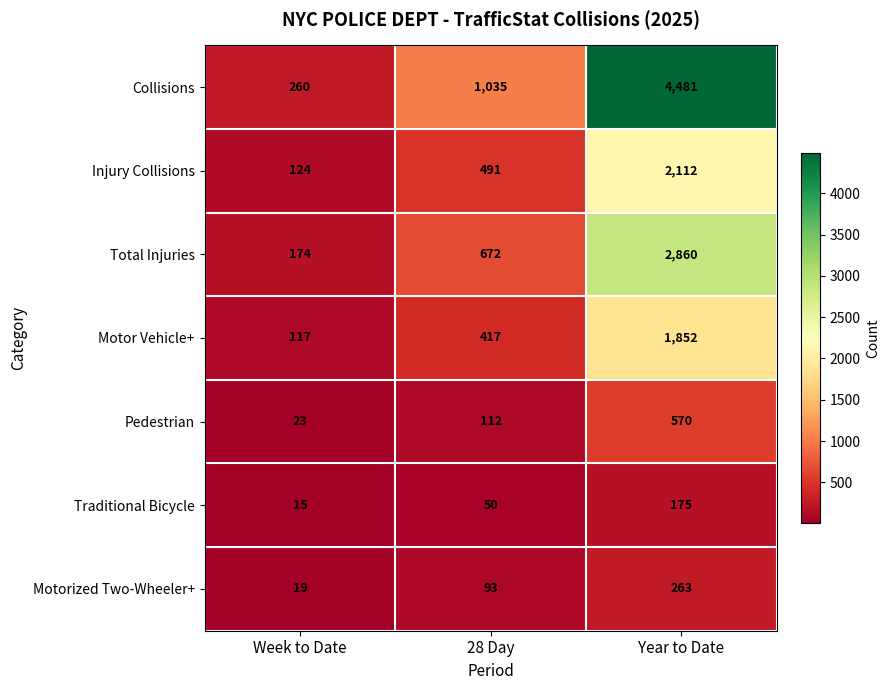

How many values in the Motor Vehicle+ series are below 417?

1